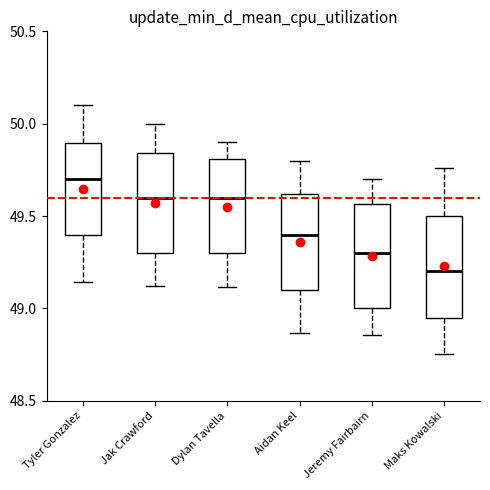

Reading left to right, transcribe this box plot: for each box, give where its median line is, the range the box spans, and where its two whiskers end, as read against the y-axis. The values are not printed on the chart, so give them approximately, as read against the axis.

Tyler Gonzalez: median 49.70, box 49.40 to 49.90, whiskers 49.15 to 50.10
Jak Crawford: median 49.60, box 49.30 to 49.85, whiskers 49.10 to 50.00
Dylan Tavella: median 49.60, box 49.30 to 49.80, whiskers 49.10 to 49.90
Aidan Keel: median 49.40, box 49.10 to 49.60, whiskers 48.85 to 49.80
Jeremy Fairbairn: median 49.30, box 49.00 to 49.55, whiskers 48.85 to 49.70
Maks Kowalski: median 49.20, box 48.95 to 49.50, whiskers 48.75 to 49.75